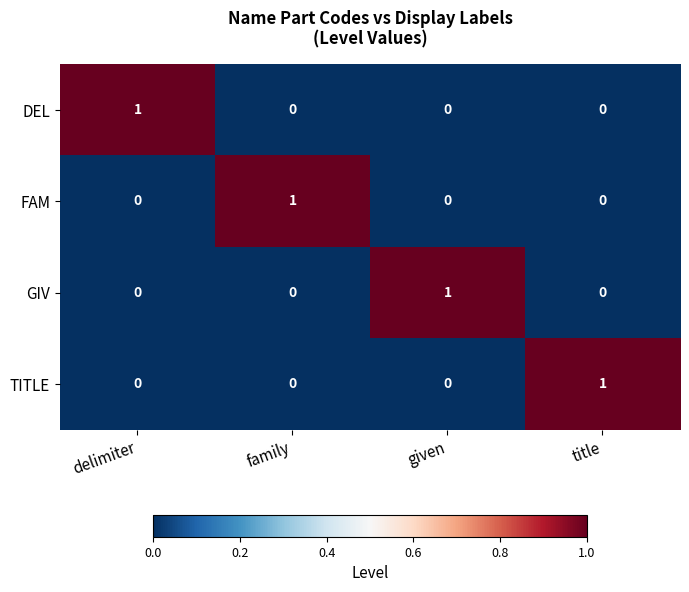

At how many categories does at least one series exceed 0?

4